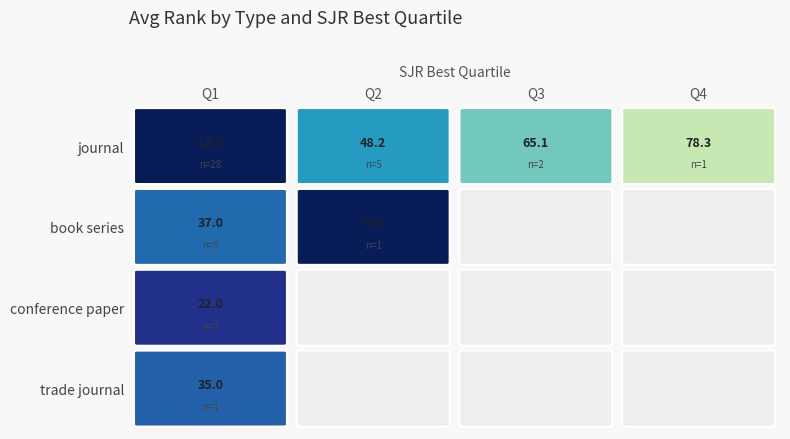

Is it true that the value at book series_Q3 is 11?

False